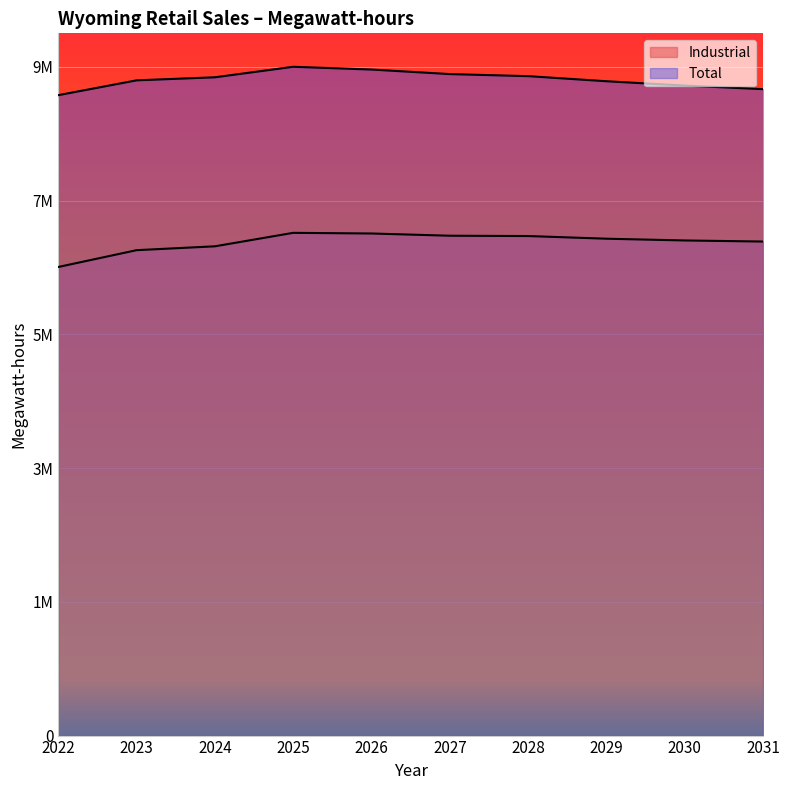

Does the chart display data point markers on the line(s)?

No